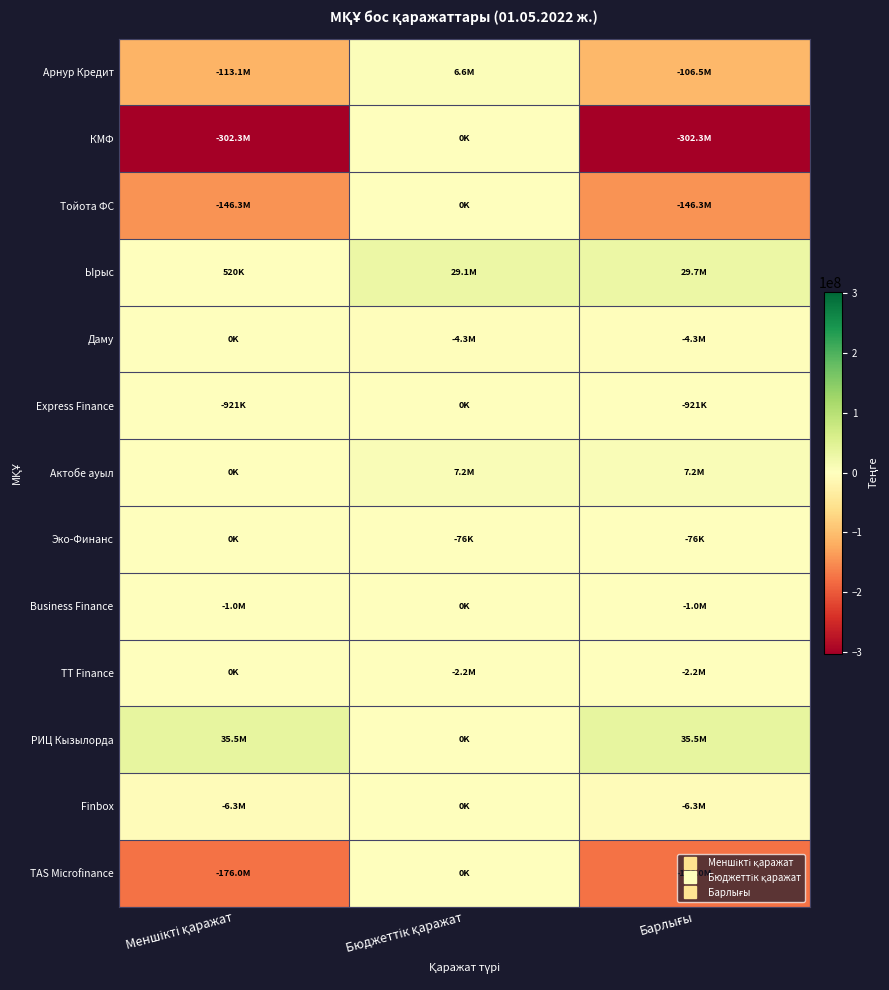

Reading right to left, what are all the values shown in this chart?

Арнур Кредит: Барлығы=-106549034	Бюджеттік қаражат=6569950	Меншікті қаражат=-113118984
КМФ: Барлығы=-302263108	Бюджеттік қаражат=0	Меншікті қаражат=-302263108
Тойота ФС: Барлығы=-146313952	Бюджеттік қаражат=0	Меншікті қаражат=-146313952
Ырыс: Барлығы=29653167	Бюджеттік қаражат=29133285	Меншікті қаражат=519882
Даму: Барлығы=-4292902	Бюджеттік қаражат=-4292902	Меншікті қаражат=0
Express Finance: Барлығы=-921098	Бюджеттік қаражат=0	Меншікті қаражат=-921098
Актобе ауыл: Барлығы=7152321	Бюджеттік қаражат=7152321	Меншікті қаражат=0
Эко-Финанс: Барлығы=-76146	Бюджеттік қаражат=-76146	Меншікті қаражат=0
Business Finance: Барлығы=-1043452	Бюджеттік қаражат=0	Меншікті қаражат=-1043452
TT Finance: Барлығы=-2238841	Бюджеттік қаражат=-2238841	Меншікті қаражат=0
РИЦ Кызылорда: Барлығы=35490726	Бюджеттік қаражат=0	Меншікті қаражат=35490726
Finbox: Барлығы=-6315815	Бюджеттік қаражат=0	Меншікті қаражат=-6315815
TAS Microfinance: Барлығы=-175950966	Бюджеттік қаражат=0	Меншікті қаражат=-175950966